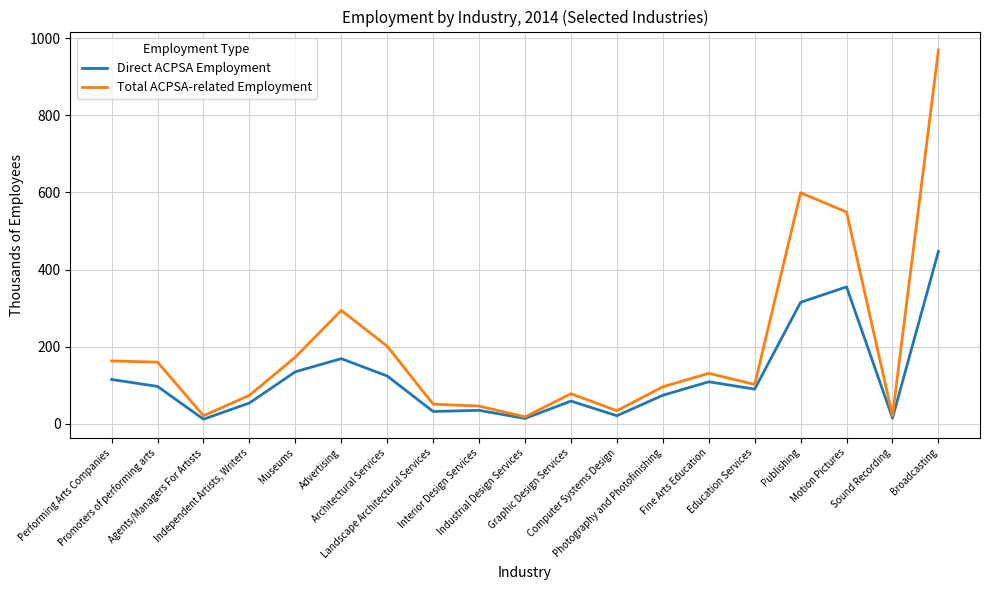

Which series has the widest spread of values?

Total ACPSA-related Employment